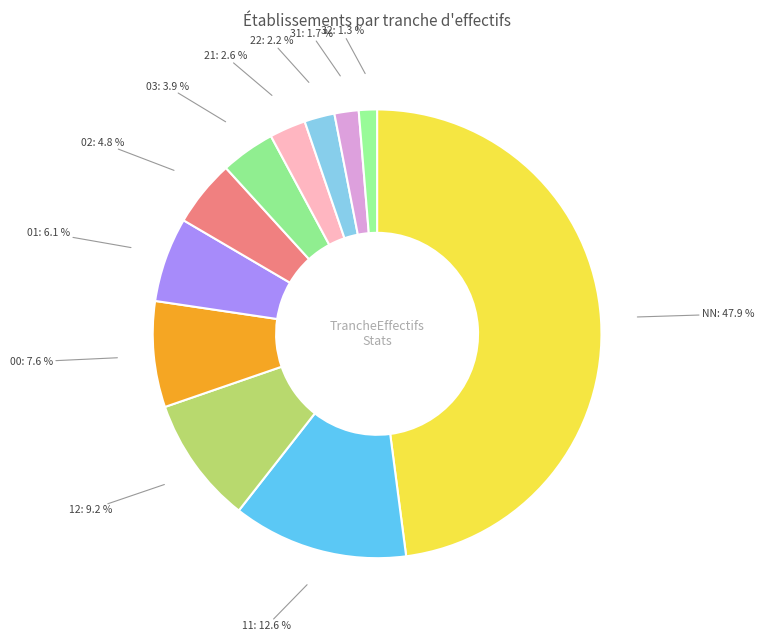

Does 12 account for over 50% of the chart?

No